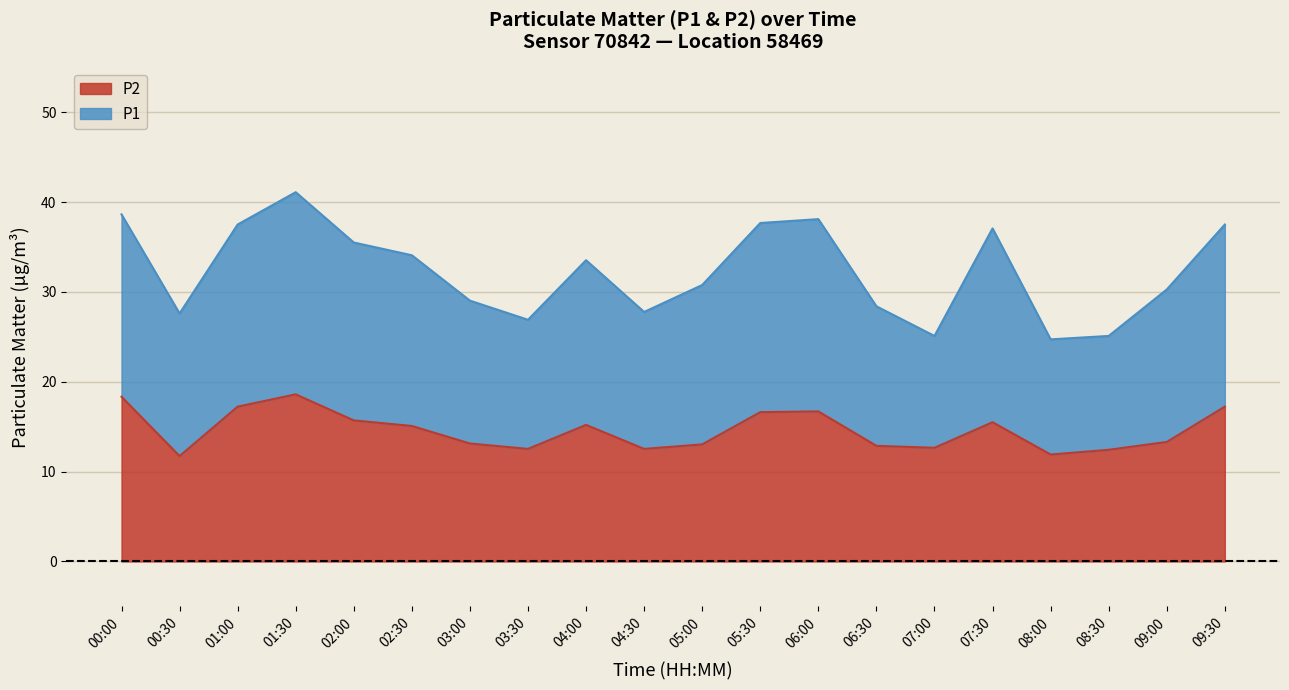

At which category is the sum across all series the highest?

01:30